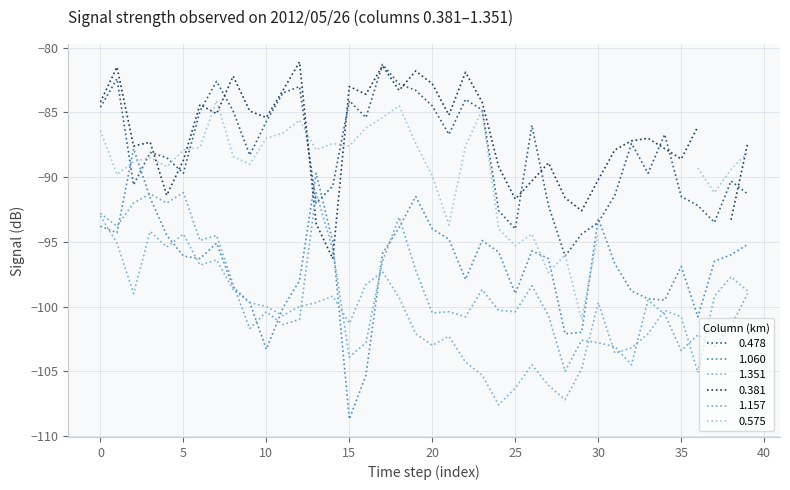

What is the difference between the 0.478 values at 2012/05/26 00:20 and 2012/05/26 05:30?

0.9